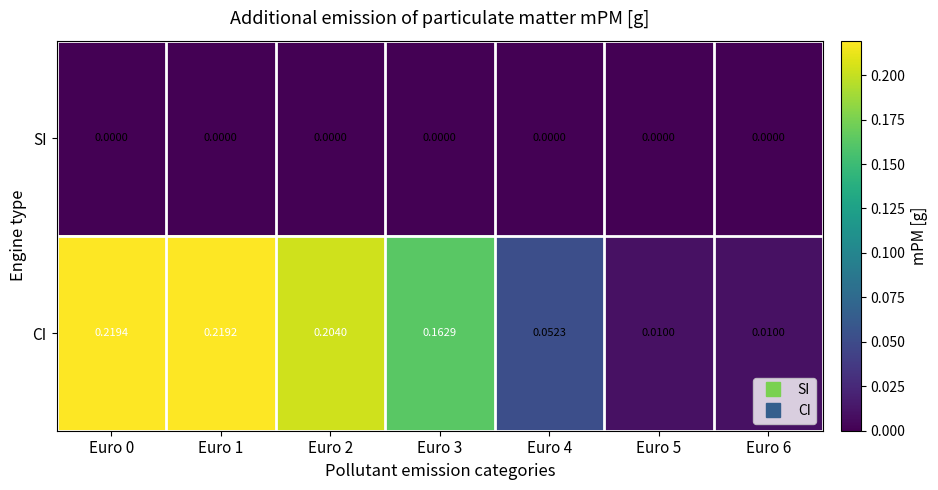

Which series changed the most between Euro 0 and Euro 6?

CI